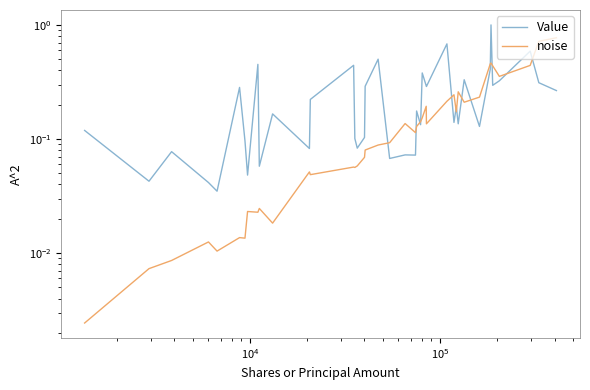

What is the maximum value for Value?

1.0